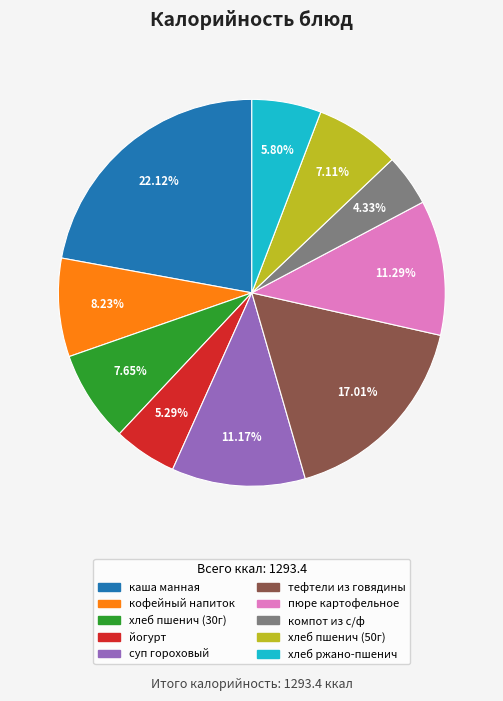

To the nearest percent, what is the average slice percentage?

10%